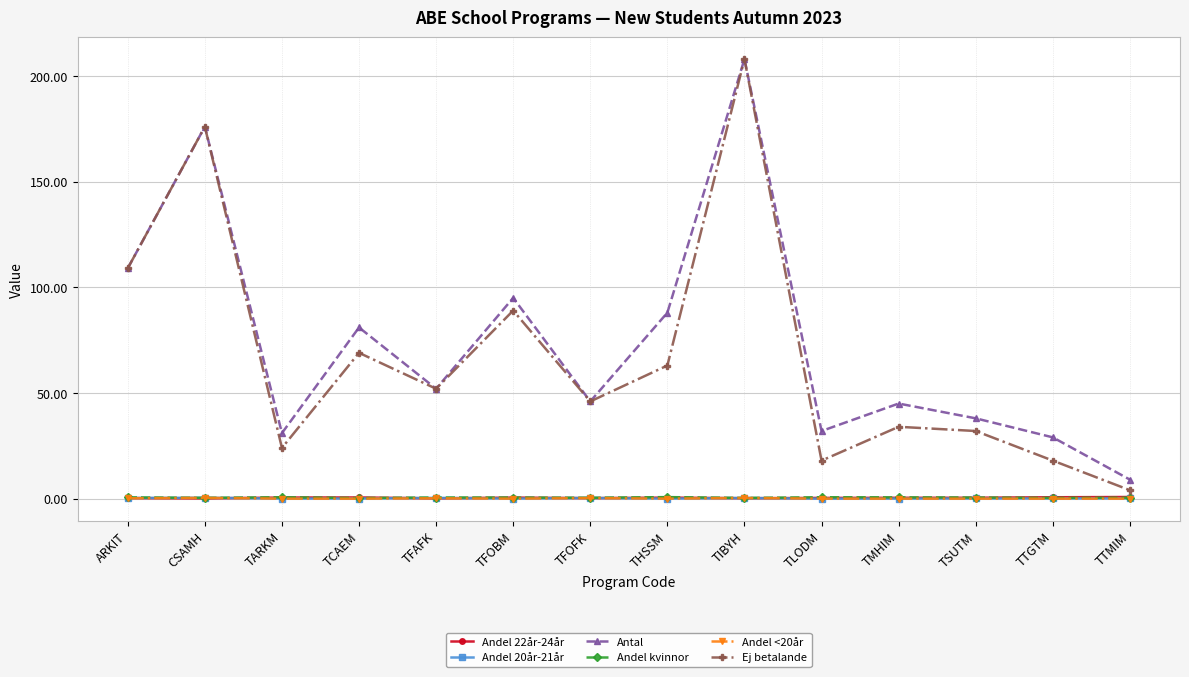

What value does the Ej betalande series have at THSSM?

63.0